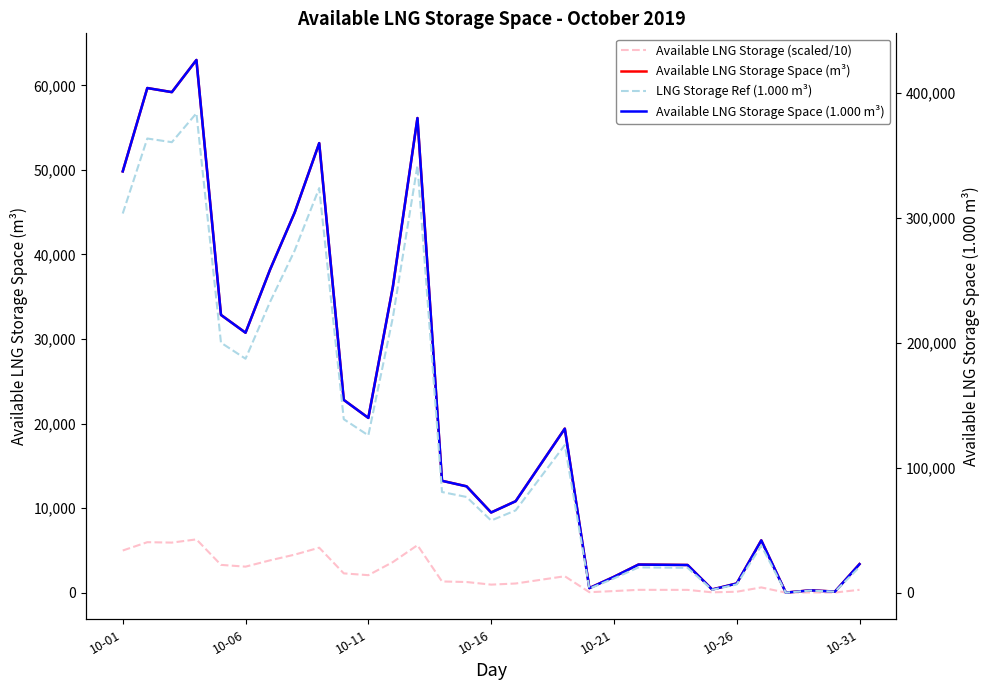

True or false: Available LNG Storage (scaled/10) and Available LNG Storage Space (m³) intersect in this chart.

False